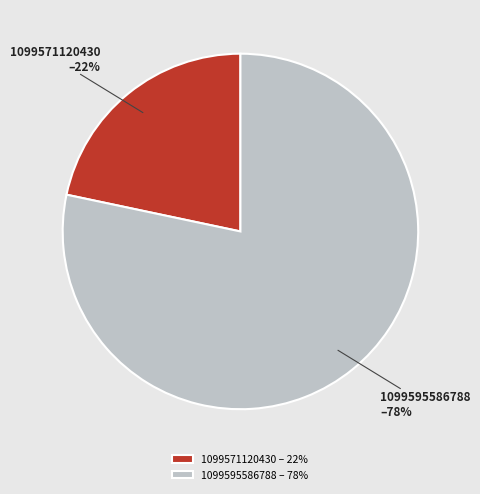

To the nearest percent, what percentage of the pie is 1099595586788?

78%